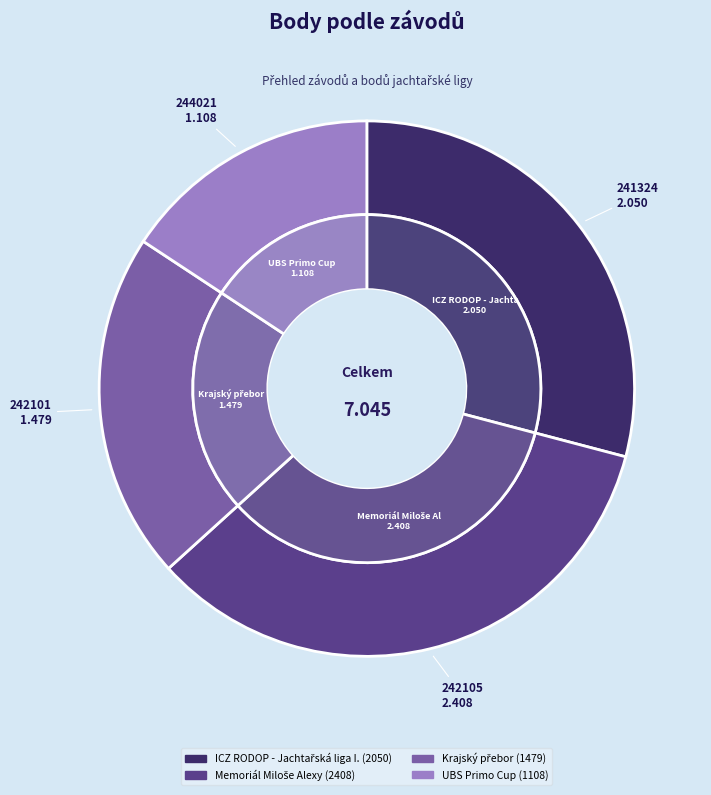

To the nearest percent, what is the difference between the 242101 and 241324 slice percentages?

8%